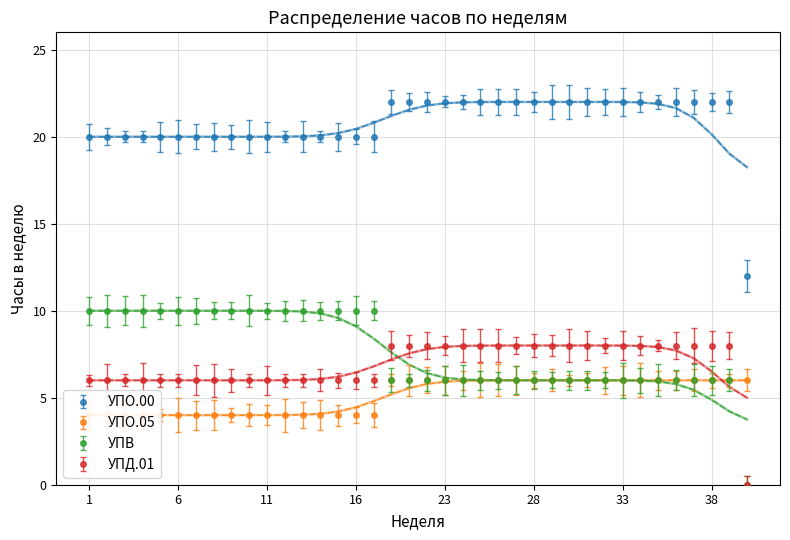

How many data points does each series have?

38